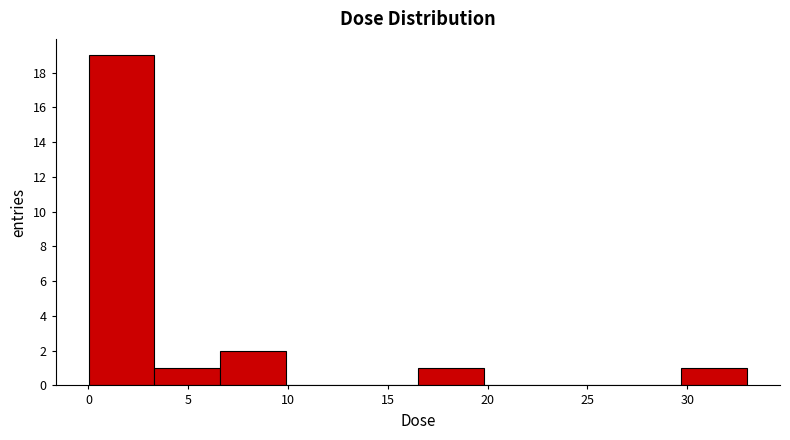

What is the height of the bar covering 0.0 to 3.5 on the x-axis? Neither the bar edges nor the heights are printed on the chart, so give them approximately, as read against the axes.

19